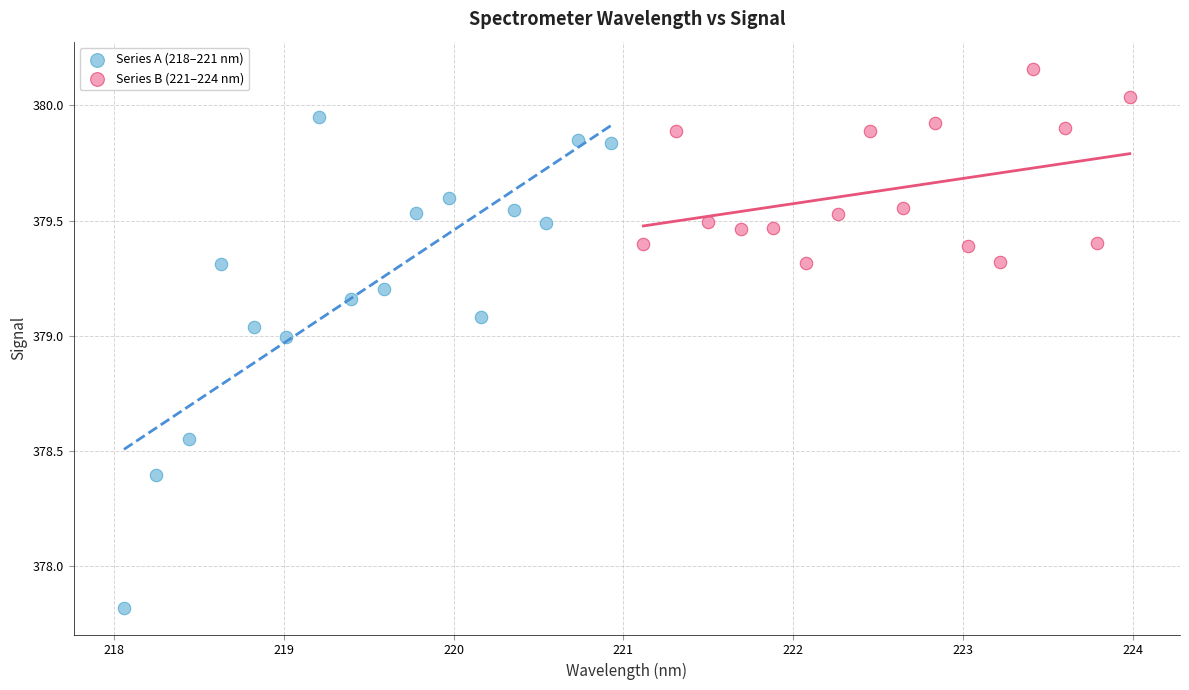

Which series contains the highest Y value?

Series B (221–224 nm)